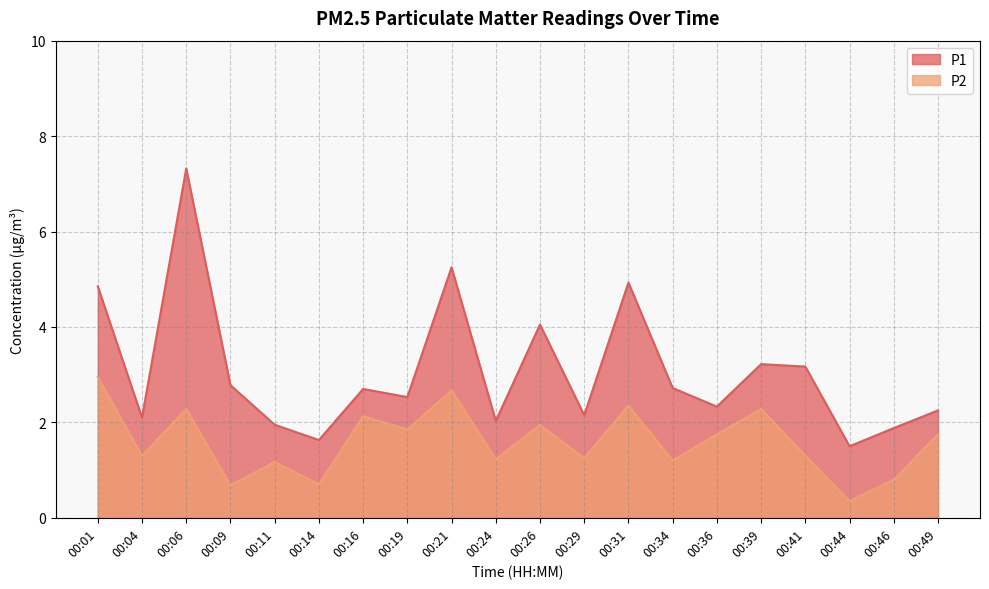

Reading left to right, what are all the values shown in this chart?

P1: 00:01=4.8	00:04=2.1	00:06=7.3	00:09=2.8	00:11=1.9	00:14=1.6	00:16=2.7	00:19=2.5	00:21=5.2	00:24=2.0	00:26=4.0	00:29=2.1	00:31=4.9	00:34=2.7	00:36=2.3	00:39=3.2	00:41=3.2	00:44=1.5	00:46=1.9	00:49=2.2
P2: 00:01=3.0	00:04=1.3	00:06=2.3	00:09=0.7	00:11=1.2	00:14=0.7	00:16=2.1	00:19=1.9	00:21=2.7	00:24=1.2	00:26=1.9	00:29=1.2	00:31=2.4	00:34=1.2	00:36=1.8	00:39=2.3	00:41=1.3	00:44=0.3	00:46=0.8	00:49=1.8